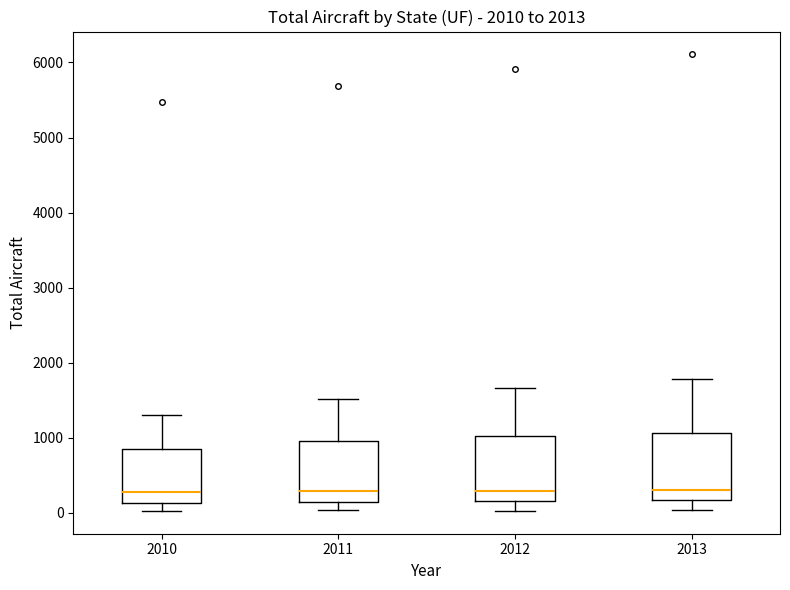

Reading left to right, transcribe this box plot: for each box, give where its median line is, the range the box spans, and where its two whiskers end, as read against the y-axis. The values are not printed on the chart, so give them approximately, as read against the axis.

2010: median 300, box 100 to 900, whiskers 0 to 1300
2011: median 300, box 100 to 1000, whiskers 0 to 1500
2012: median 300, box 200 to 1000, whiskers 0 to 1700
2013: median 300, box 200 to 1100, whiskers 0 to 1800